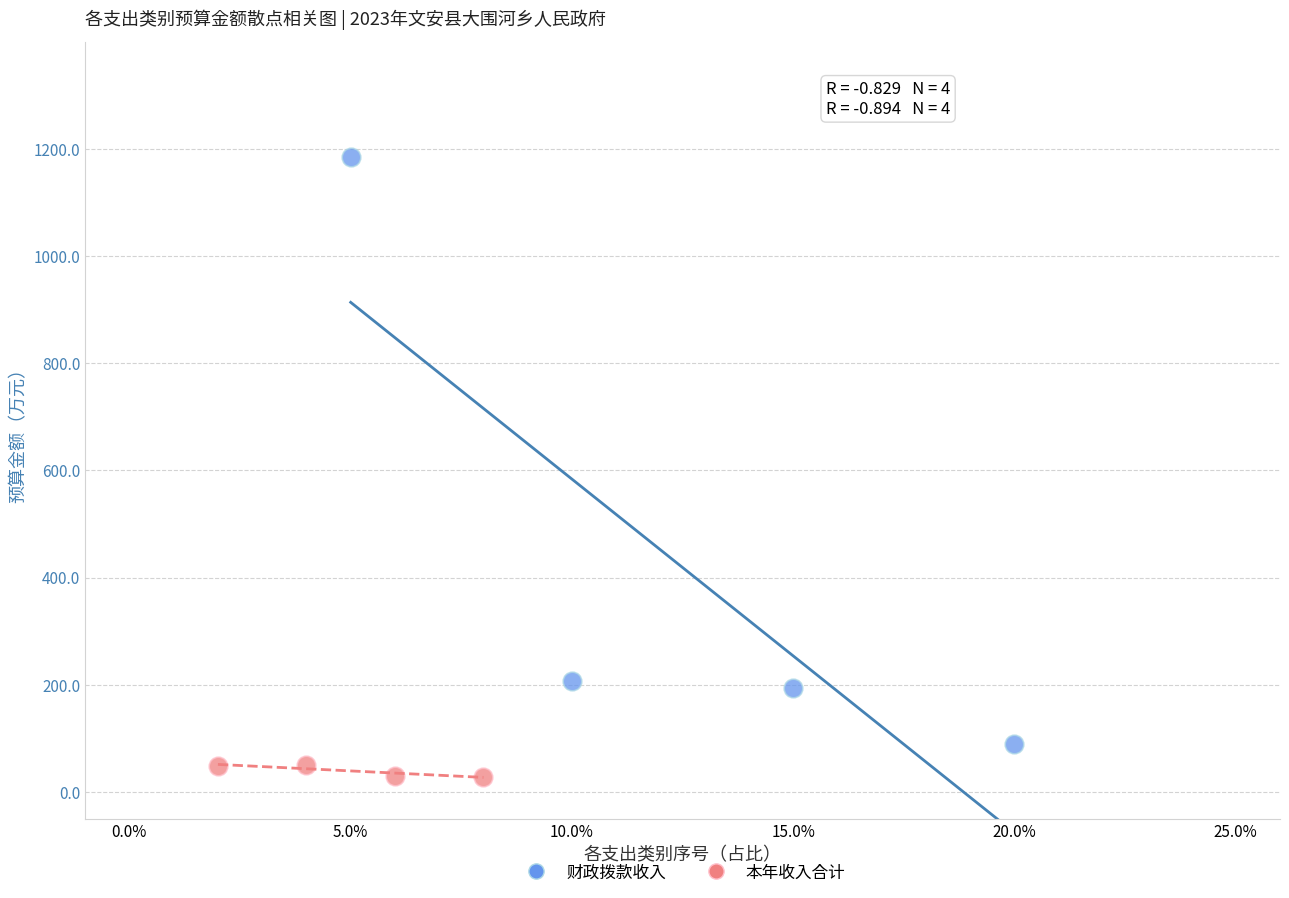

Which series contains the lowest Y value?

本年收入合计